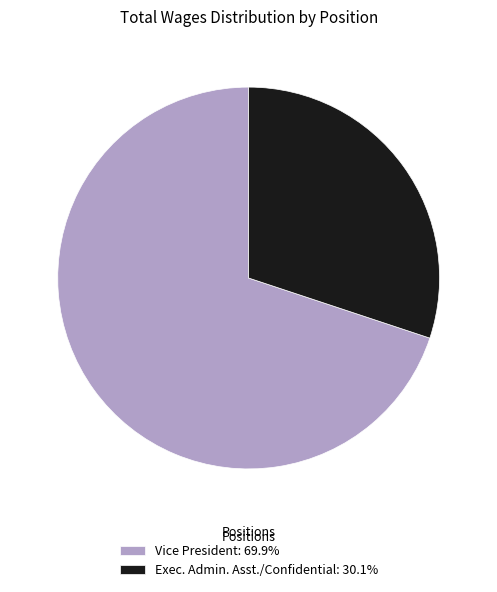

Is the sum of Vice President: 69.9% and Exec. Admin. Asst./Confidential: 30.1% greater than half?

Yes